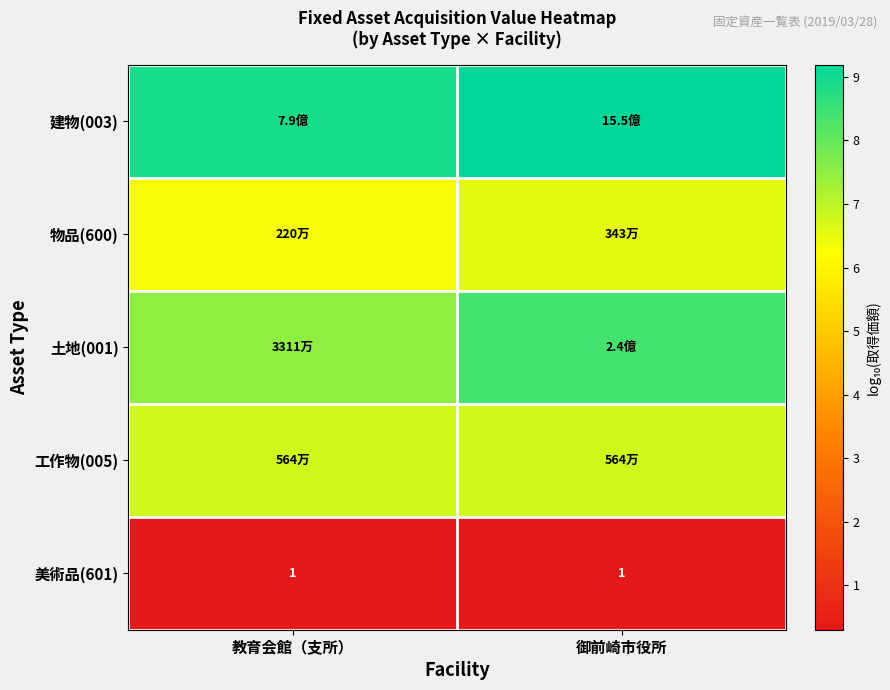

What is the minimum value for 工作物(005)?

6.8